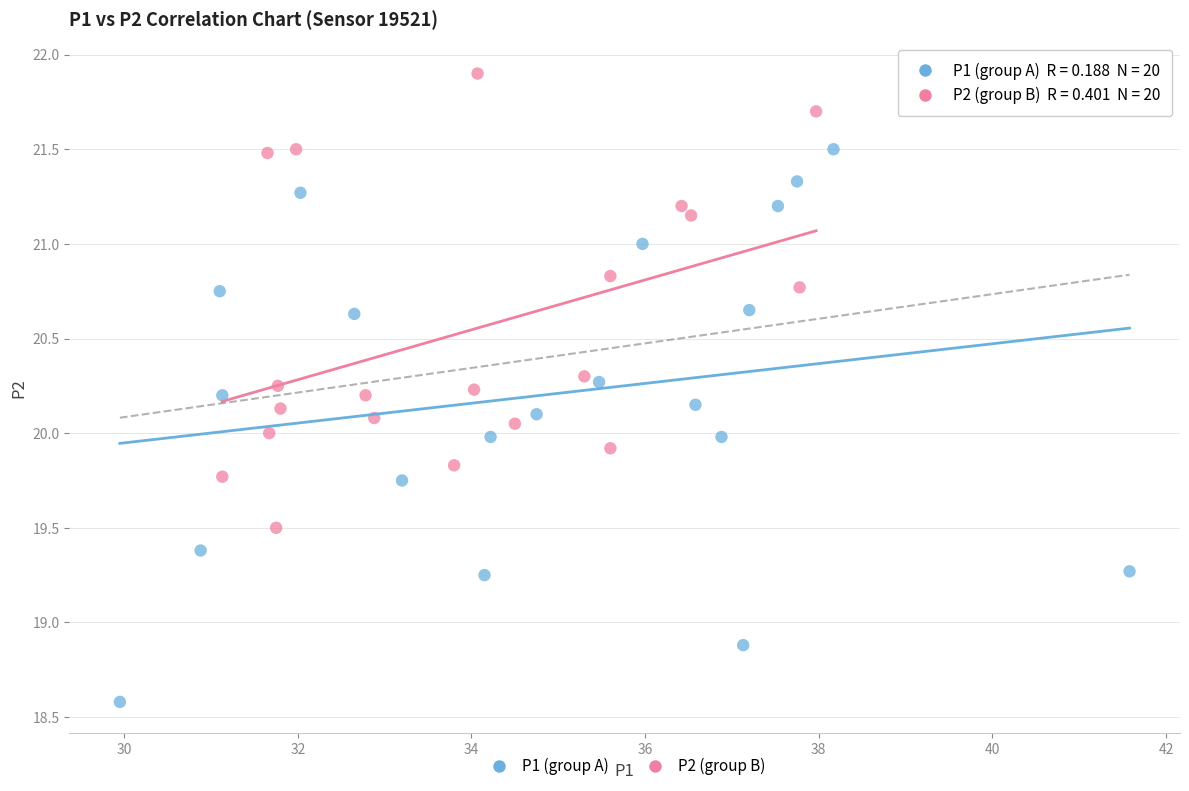

What are all the series names shown in the legend?

P1 (group A), P2 (group B)